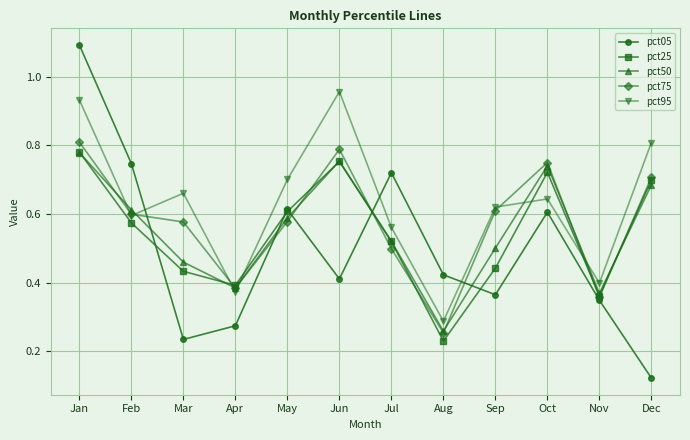

What is the total value across all series at Jun?

3.7